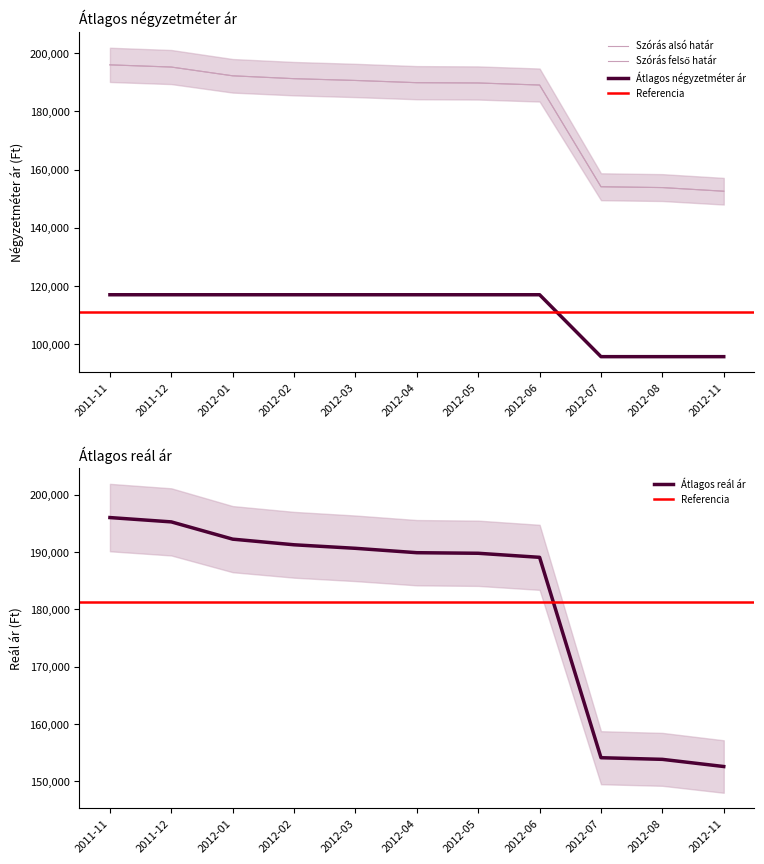

Rank the series at 2012-06 from lowest to highest value.

Átlagos négyzetméter ár, Szórás alsó határ, Szórás felső határ, Átlagos reál ár